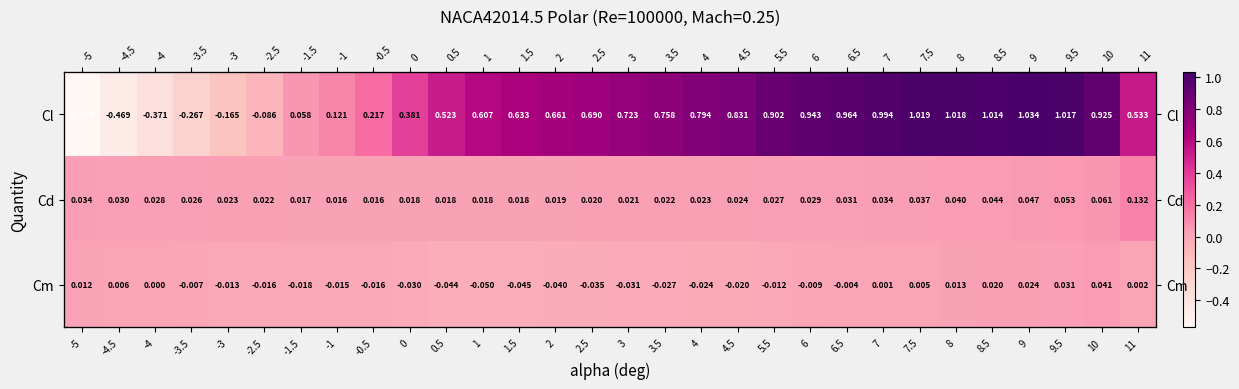

The Cm series shows 0.0 at 10. True or false?

True